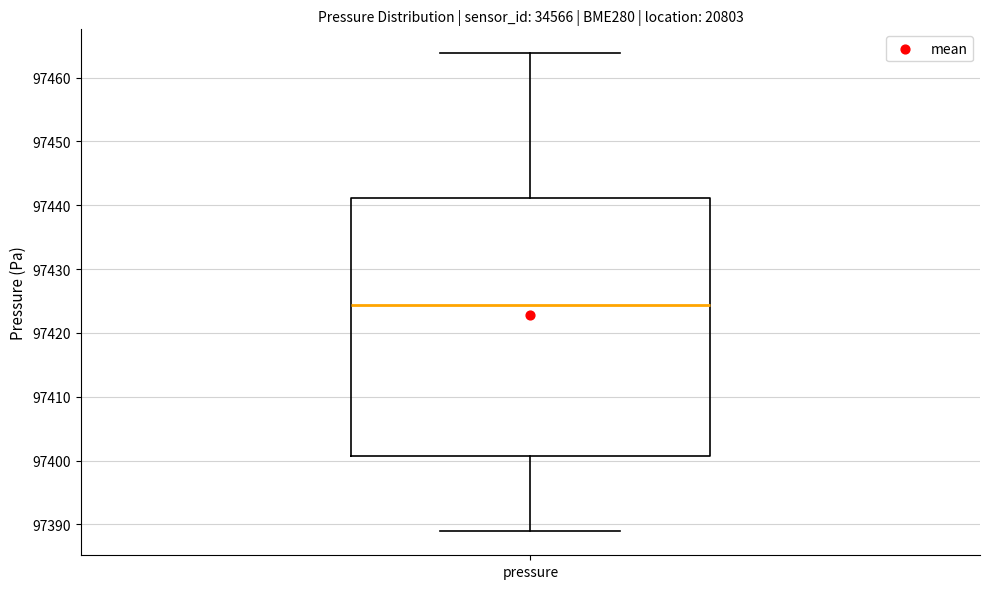

Transcribe this box plot: give where the median line is, the range the box spans, and where the two whiskers end, as read against the y-axis. The values are not printed on the chart, so give them approximately, as read against the axis.

median 97424, box 97401 to 97441, whiskers 97389 to 97464